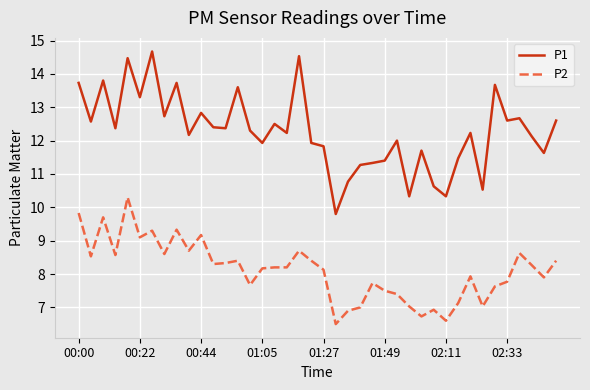

What is the minimum value shown in the chart?

6.5